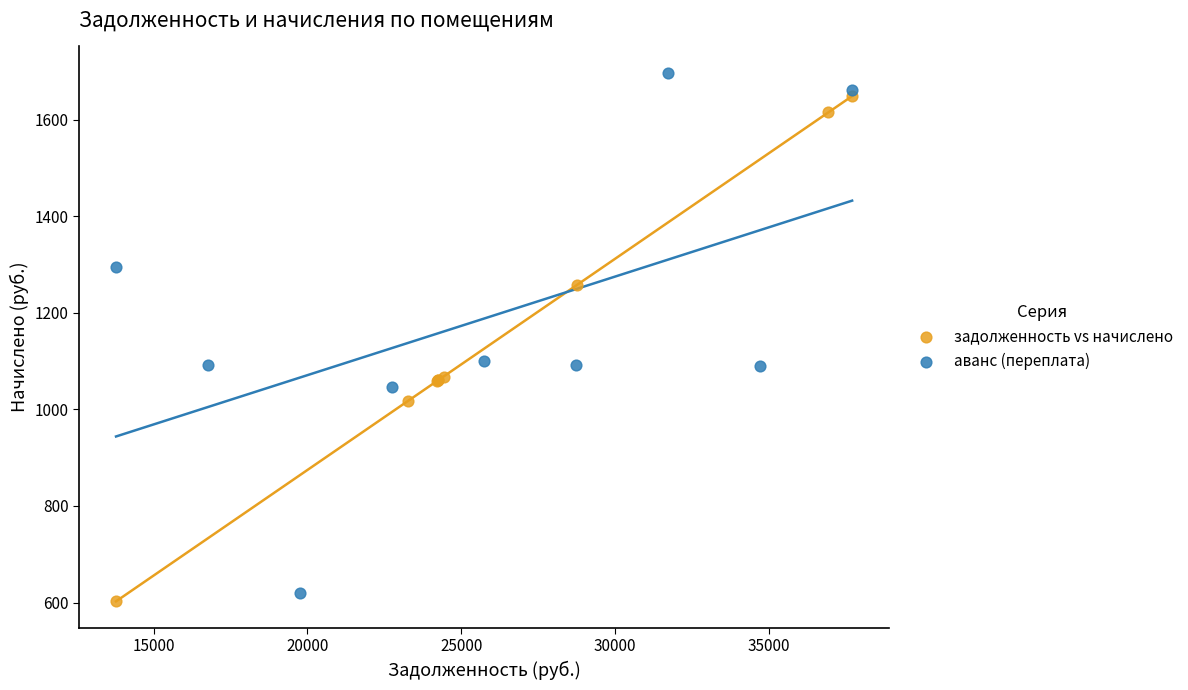

What are all the series names shown in the legend?

задолженность vs начислено, аванс (переплата)